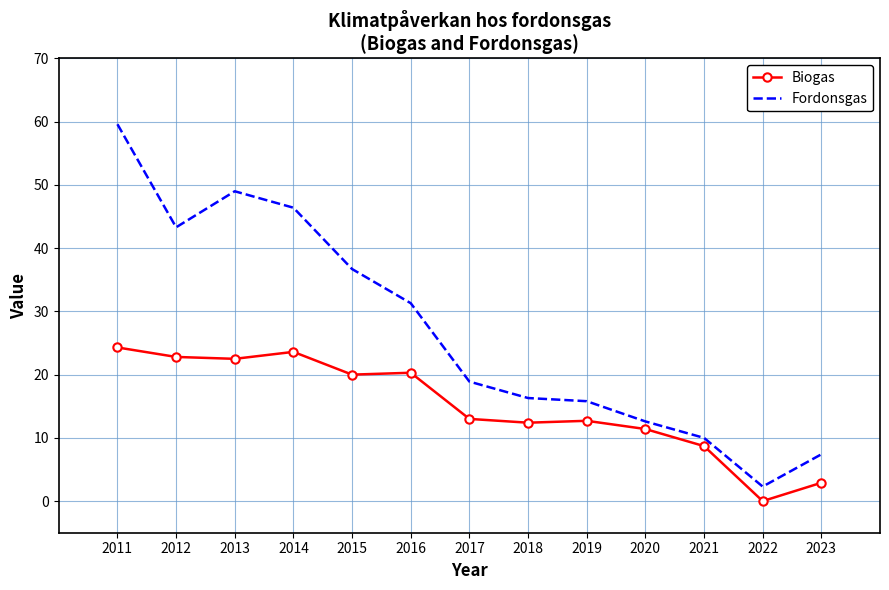

What is the average value of the Fordonsgas series?

26.9